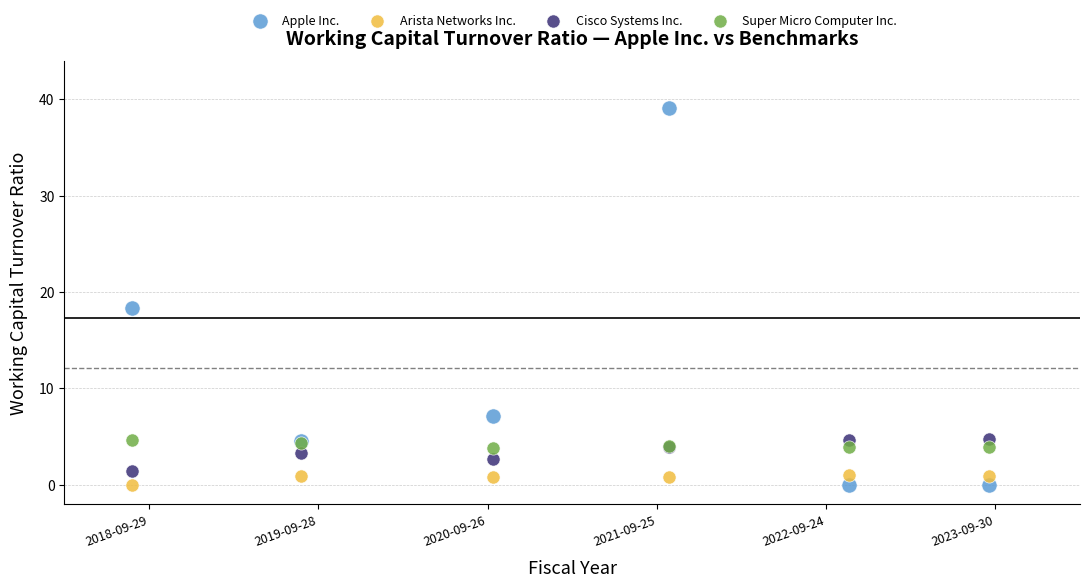

Which series reaches the maximum Y coordinate?

Apple Inc.